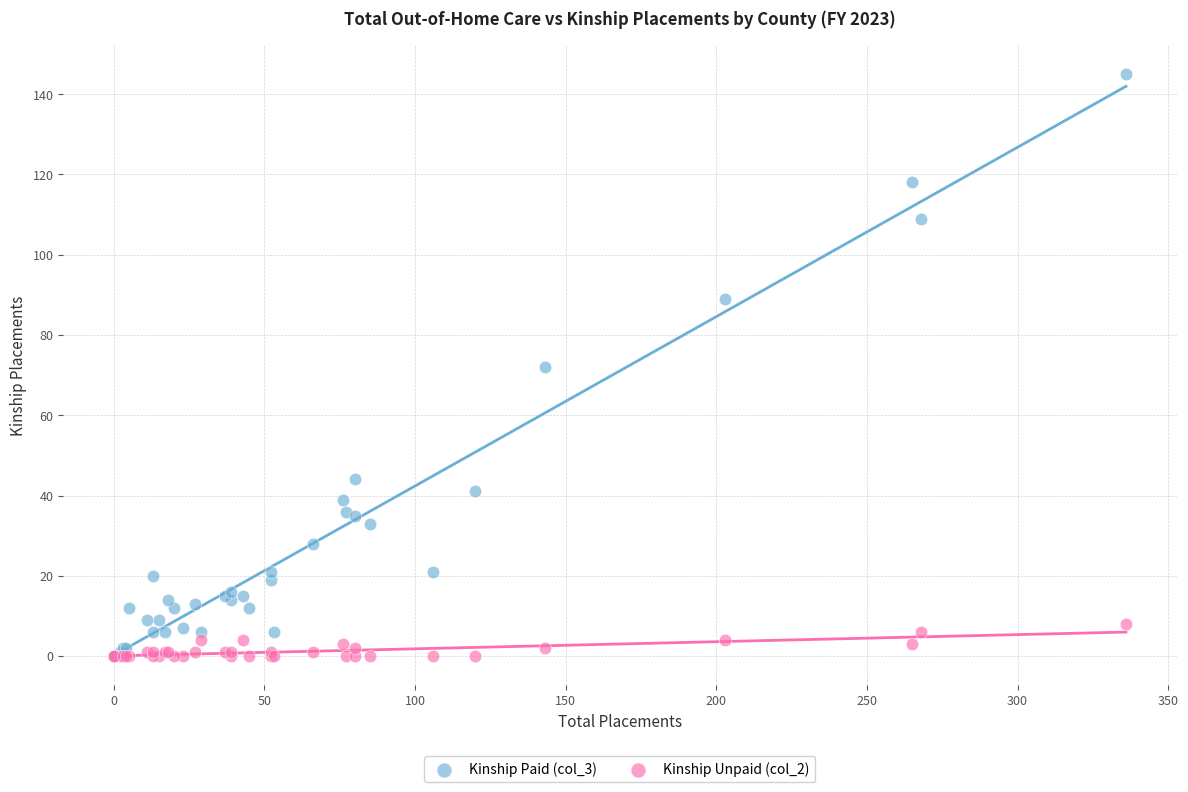

Which series has the widest spread of Y values?

Kinship Paid (col_3)